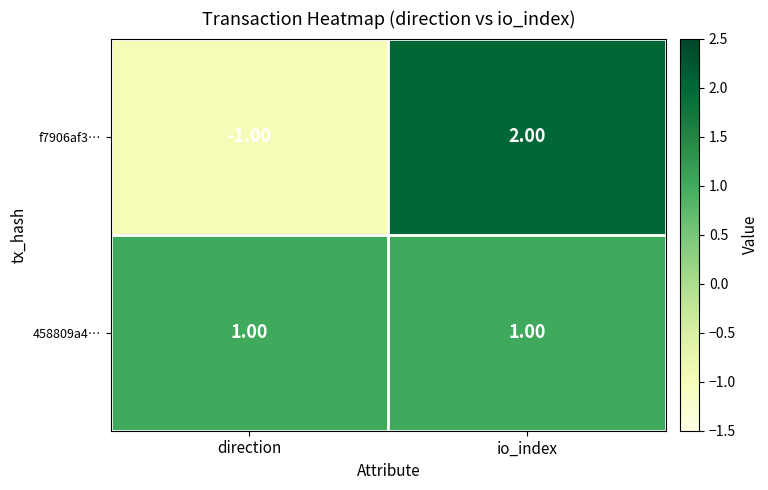

How many distinct data groups are displayed?

2